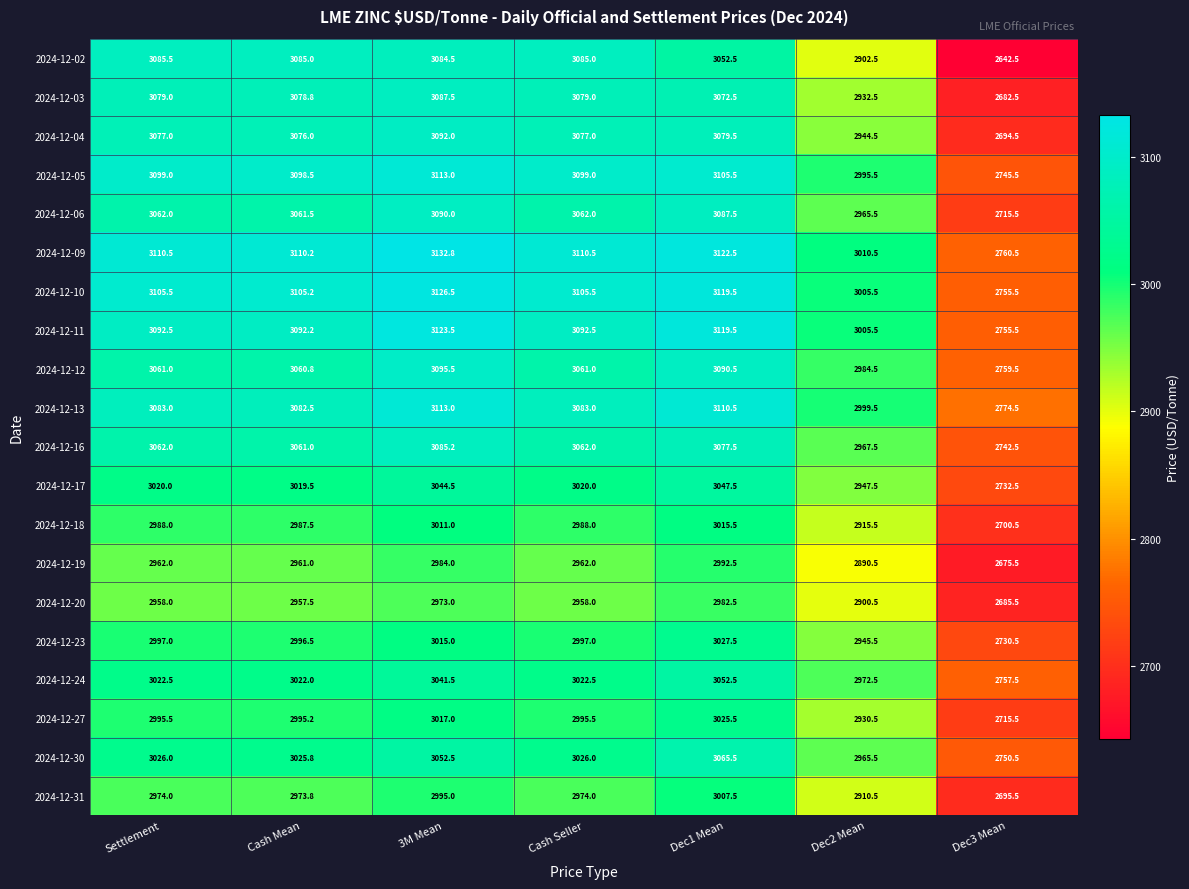

How many categories are shown in the chart?

7